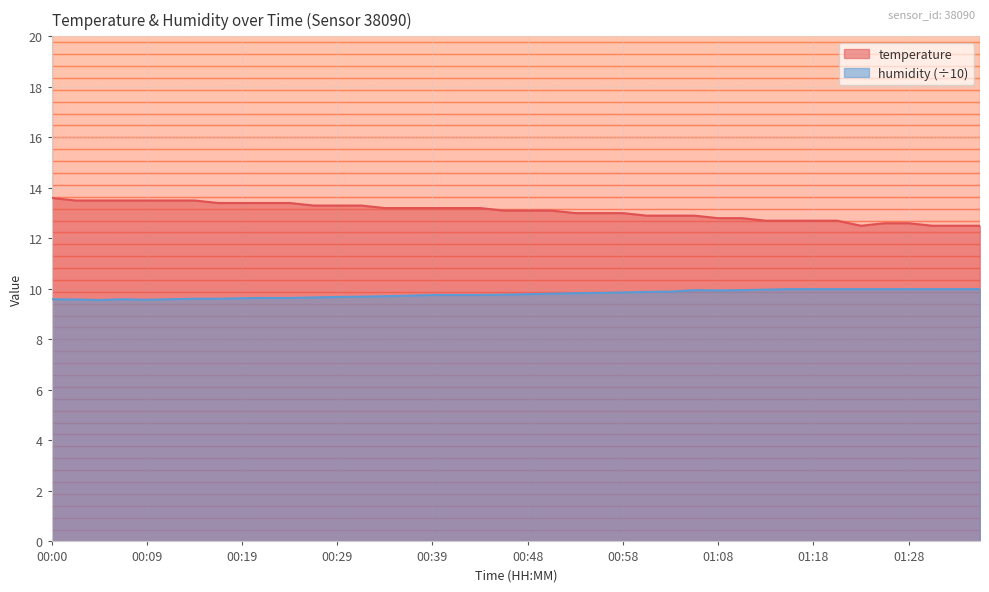

What is the total value across all series at 00:12?

23.1